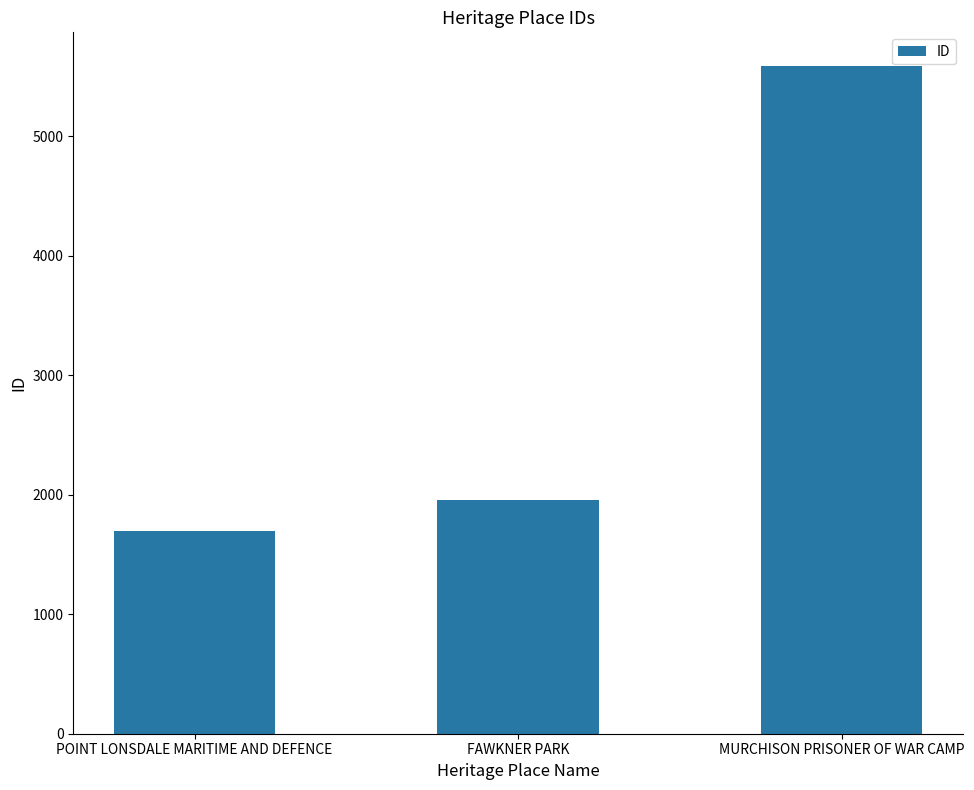

Is it true that the value at POINT LONSDALE MARITIME AND DEFENCE is 1693?

True